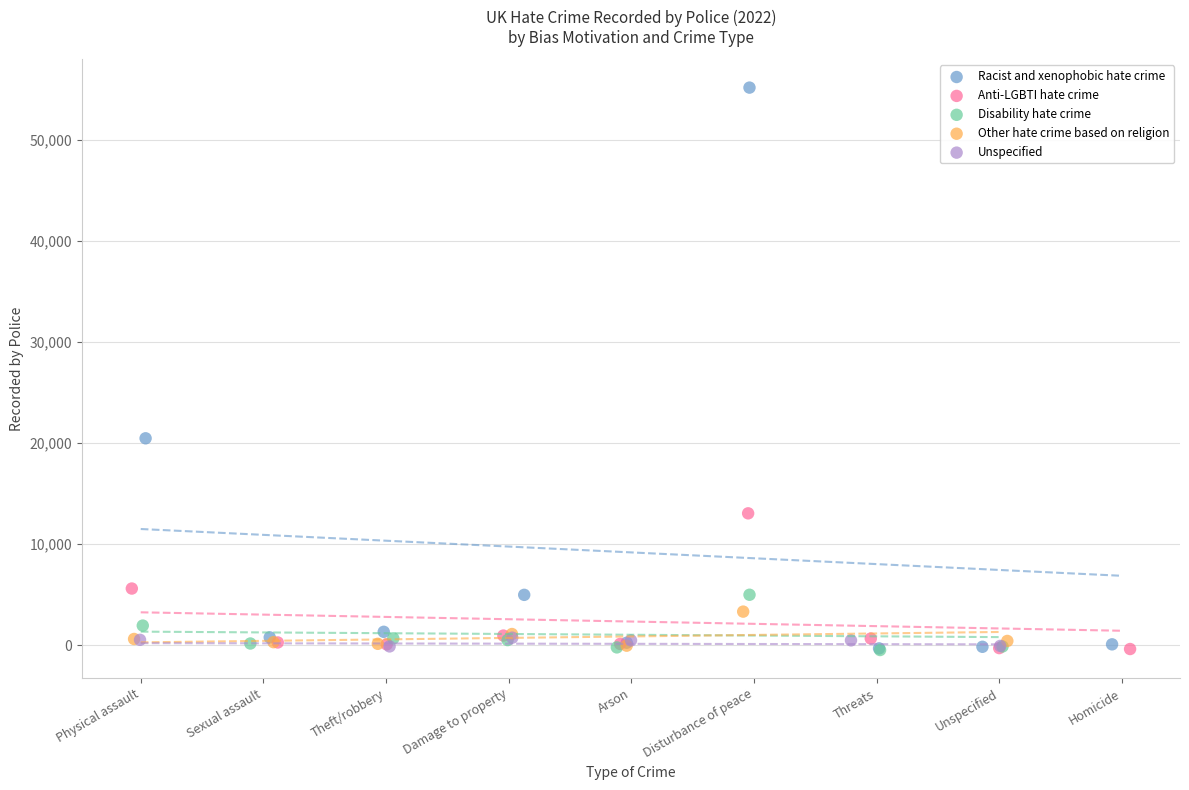

Which series reaches the maximum Y coordinate?

Racist and xenophobic hate crime